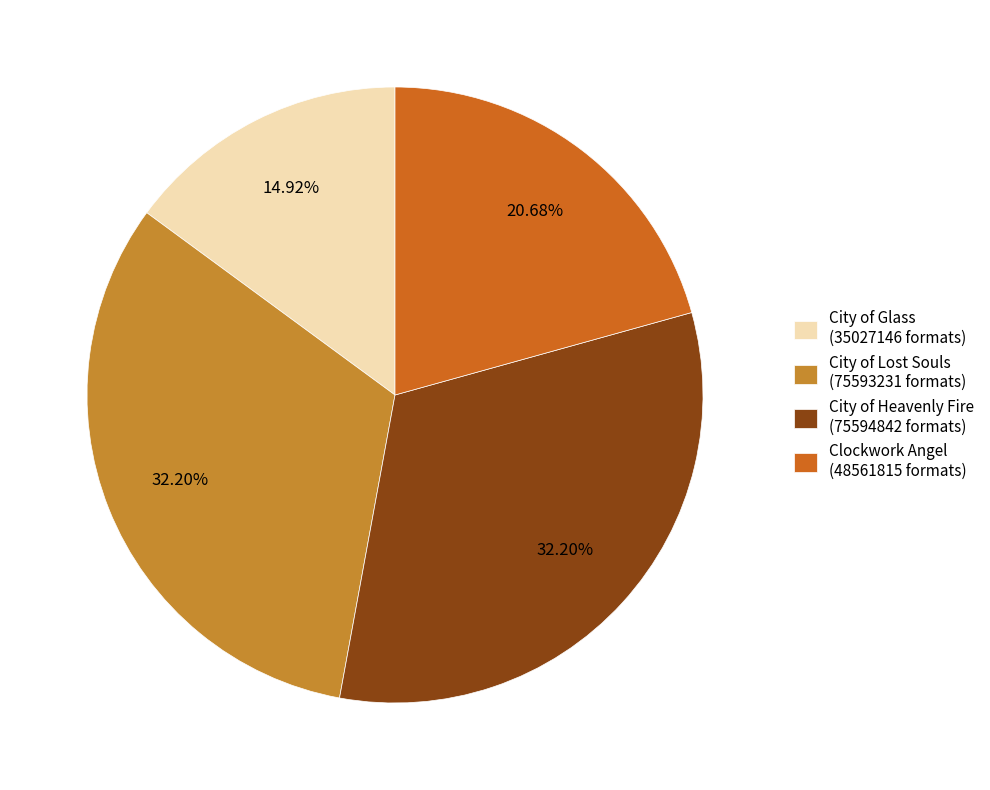

Count the number of slices in the pie.

4